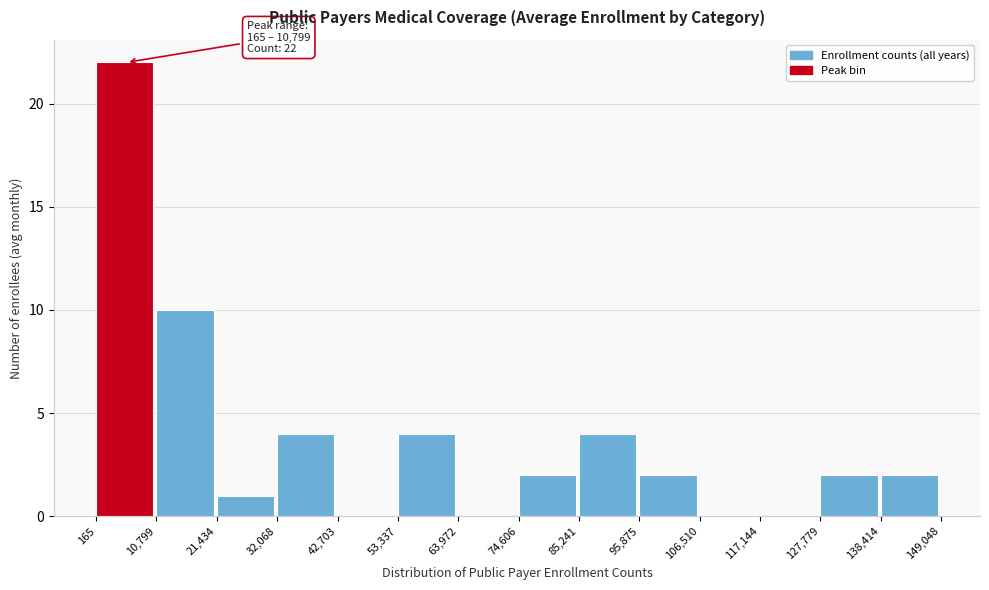

Over which range of the x-axis is the bar tallest?

165 to 10,799